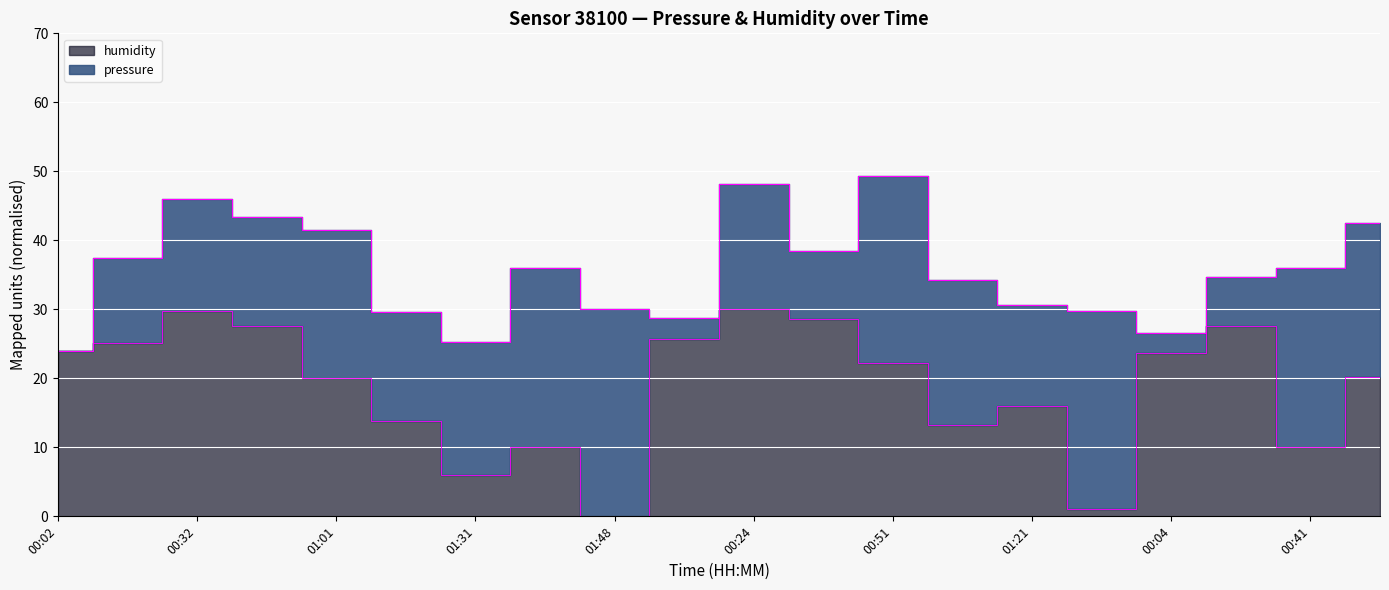

Read the value at 00:54.

20.1